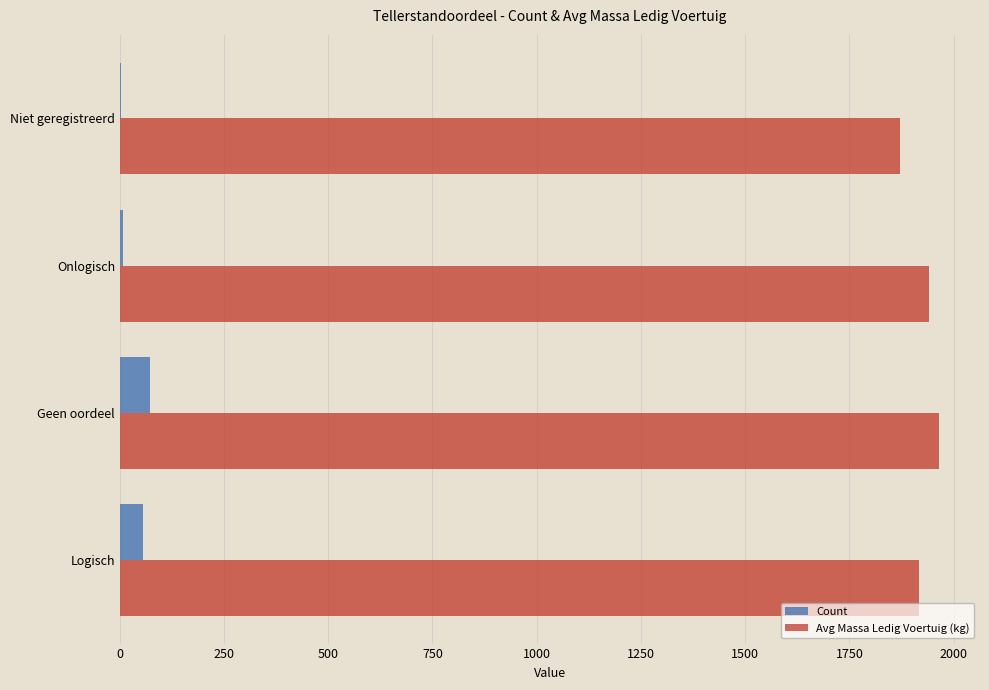

The value of Avg Massa Ledig Voertuig (kg) at Logisch is 954. True or false?

False